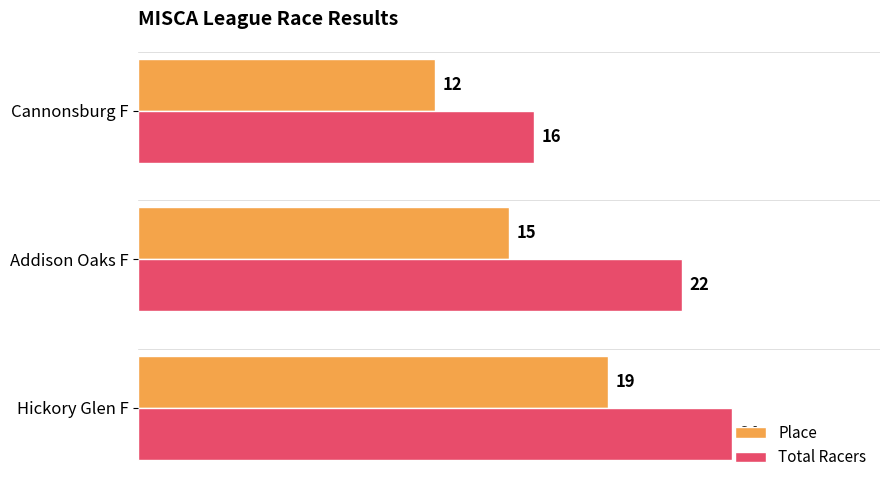

What is the difference between the maximum and minimum values in the Total Racers series?

8